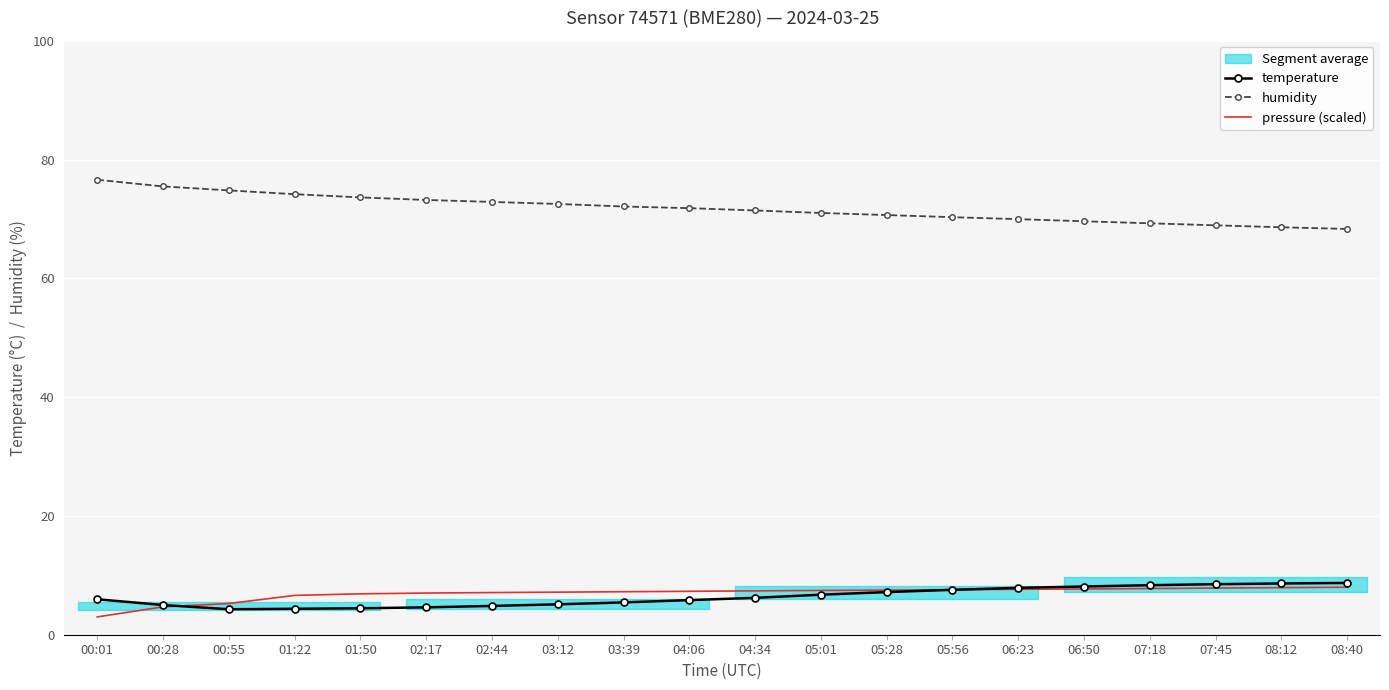

True or false: humidity and pressure (scaled) cross at least once.

False